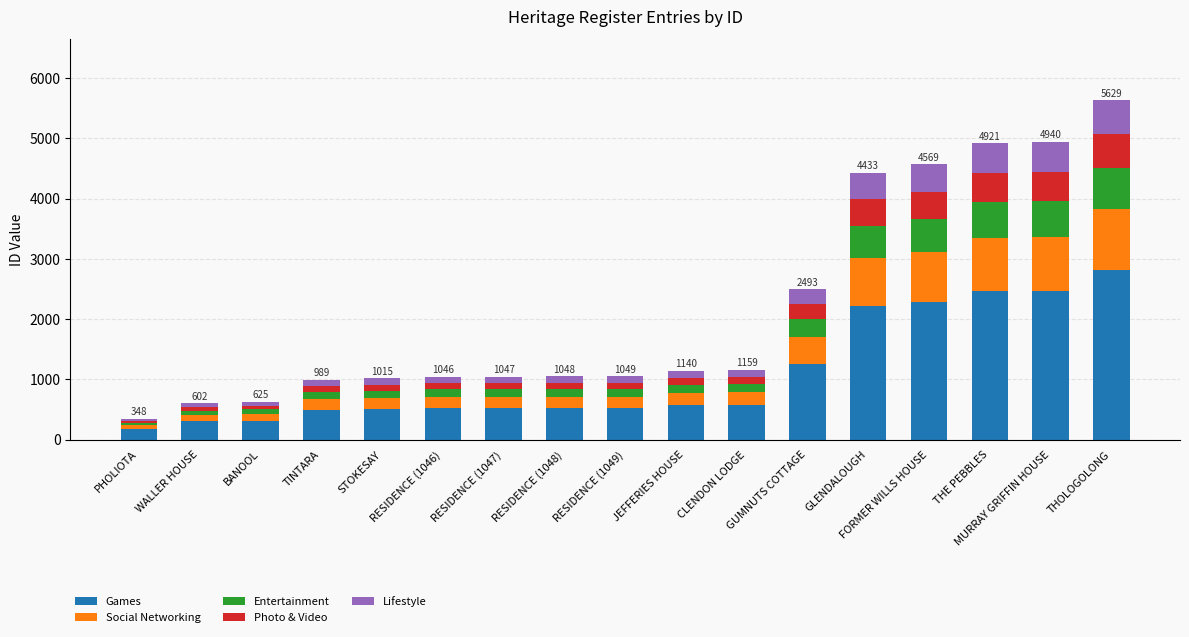

True or false: Games has a value of 570.0 at JEFFERIES HOUSE.

True